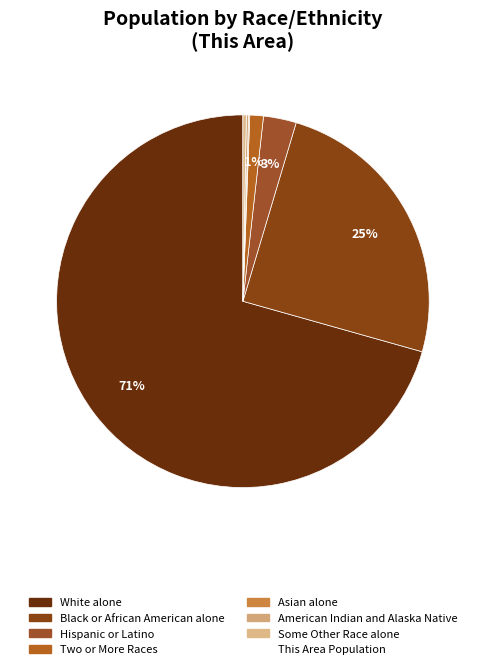

Is there a majority slice in this chart?

Yes